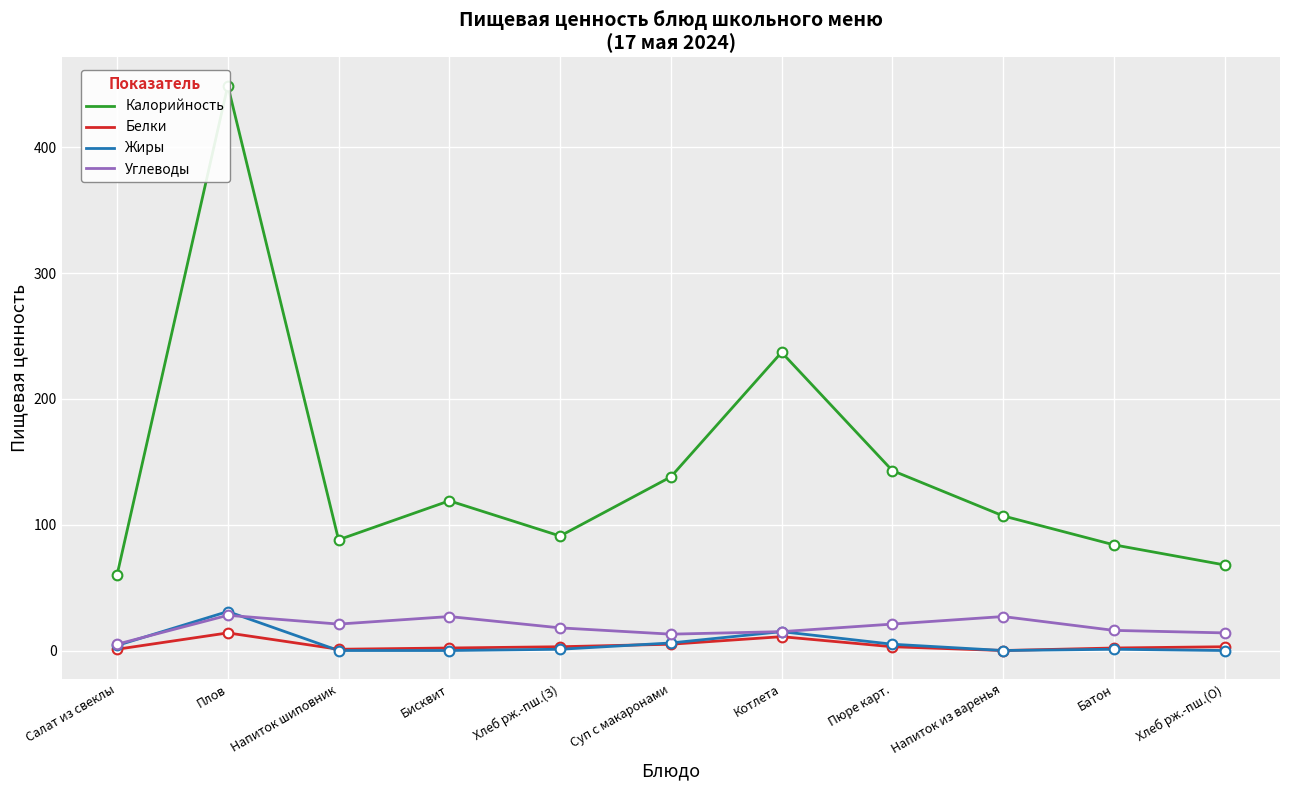

How many values in the Углеводы series are below 18?

5